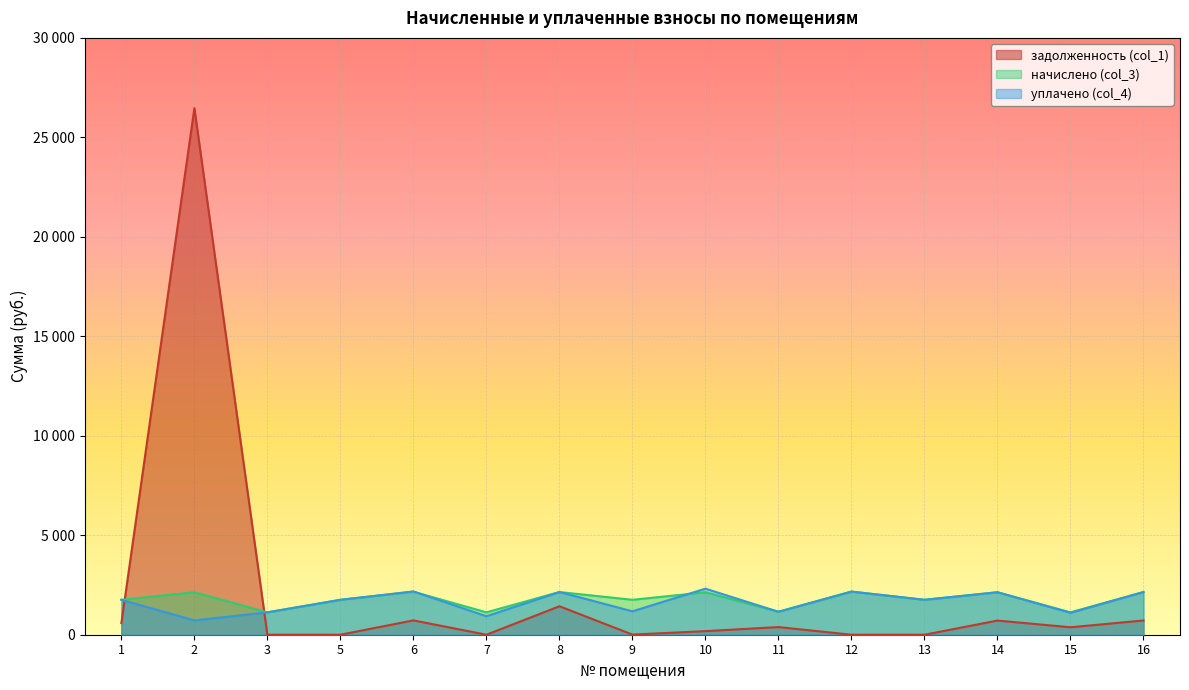

The начислено (col_3) series shows 2748.5 at 13. True or false?

False